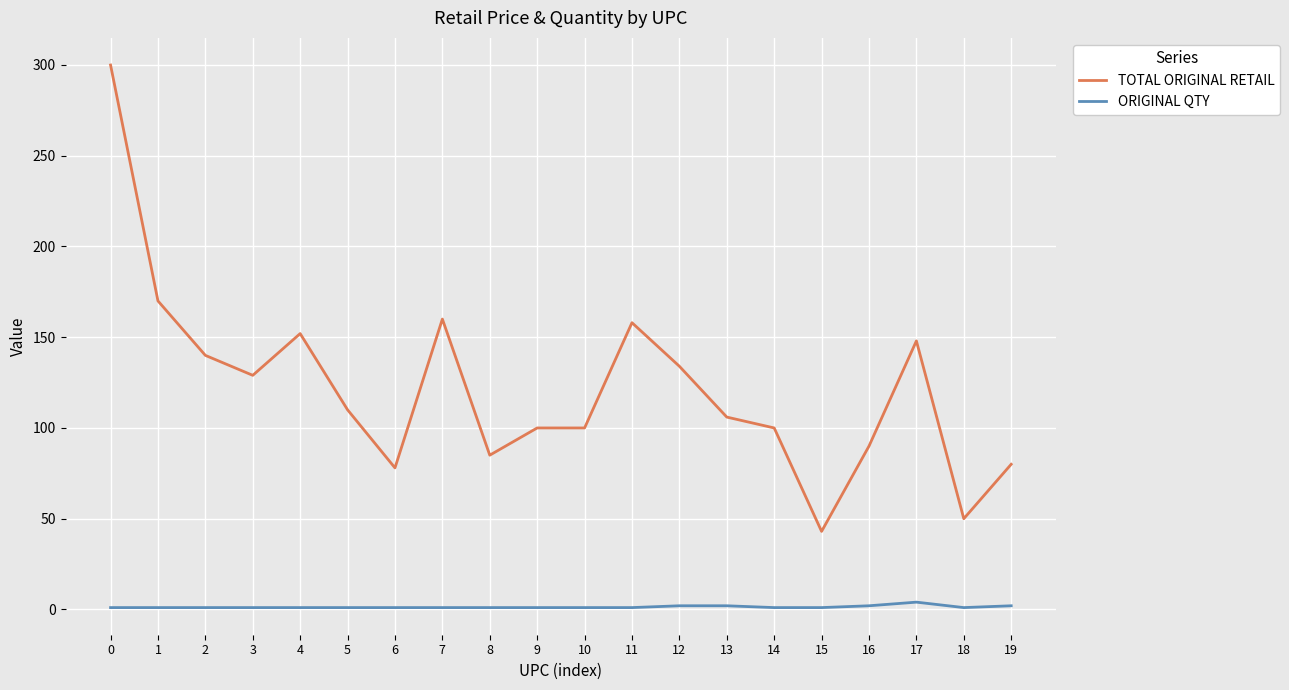

List the series in order of their peak value, lowest first.

ORIGINAL QTY, TOTAL ORIGINAL RETAIL